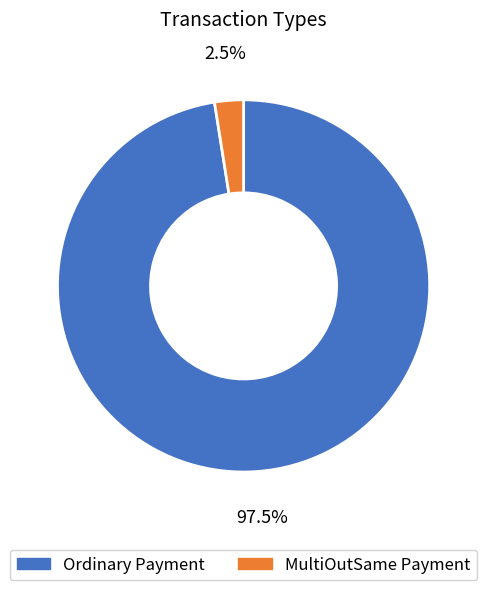

Which category has the biggest portion of the pie?

Ordinary Payment